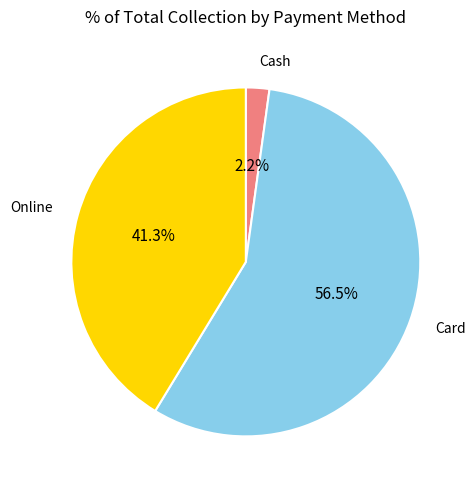

Is there a majority slice in this chart?

Yes